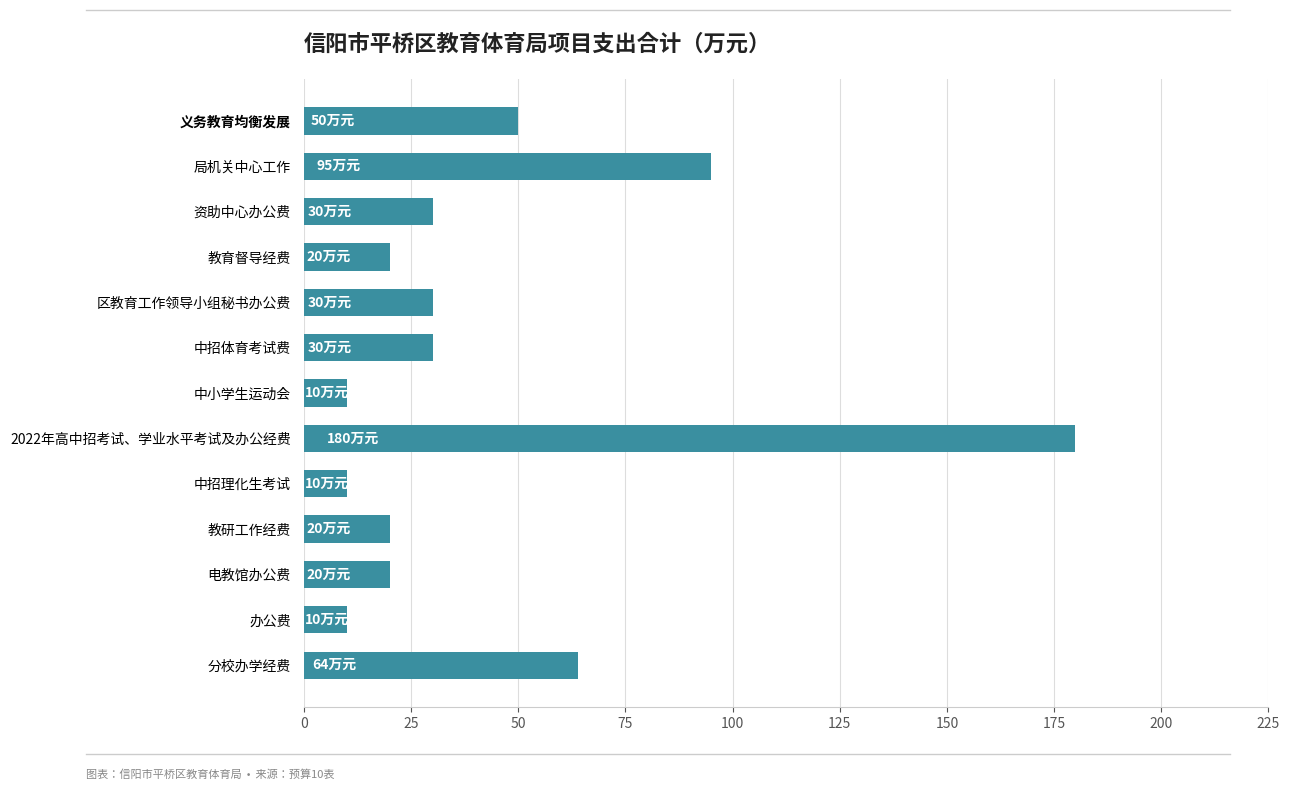

The chart shows a value of 239 at 2022年高中招考试、学业水平考试及办公经费. True or false?

False